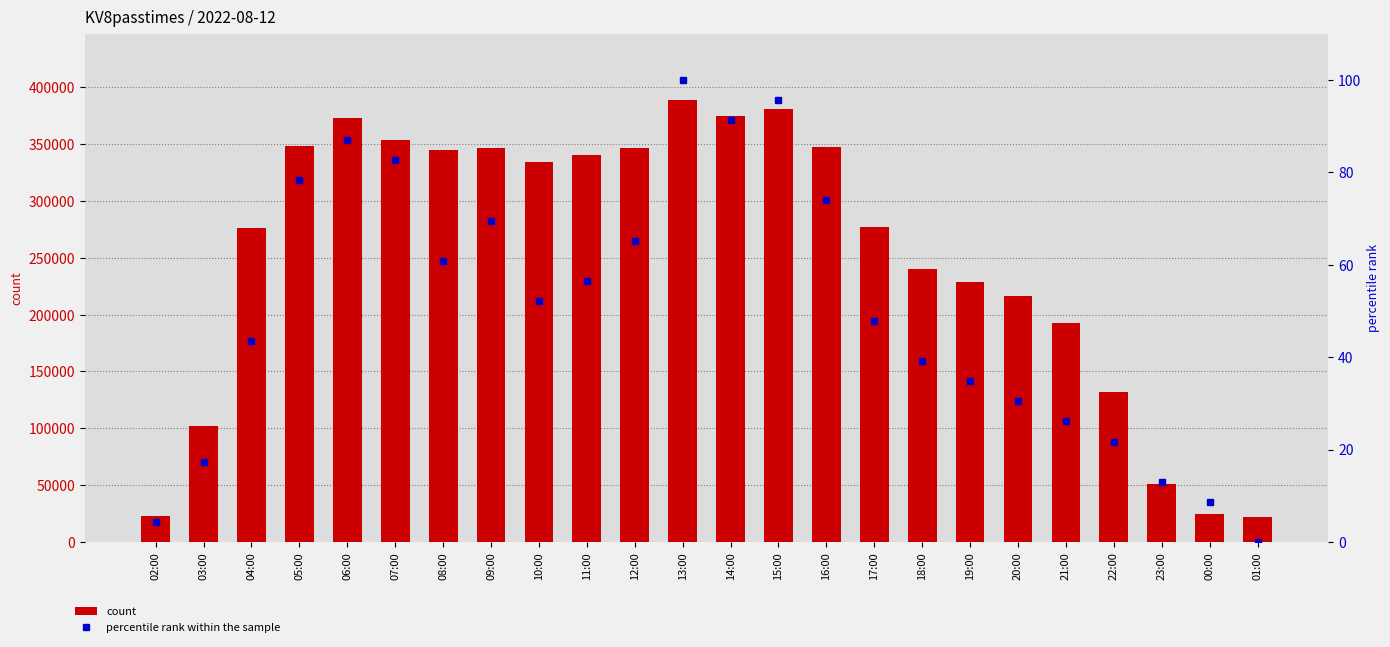

Is it true that percentile rank within the sample equals 26.1 at 21:00?

True